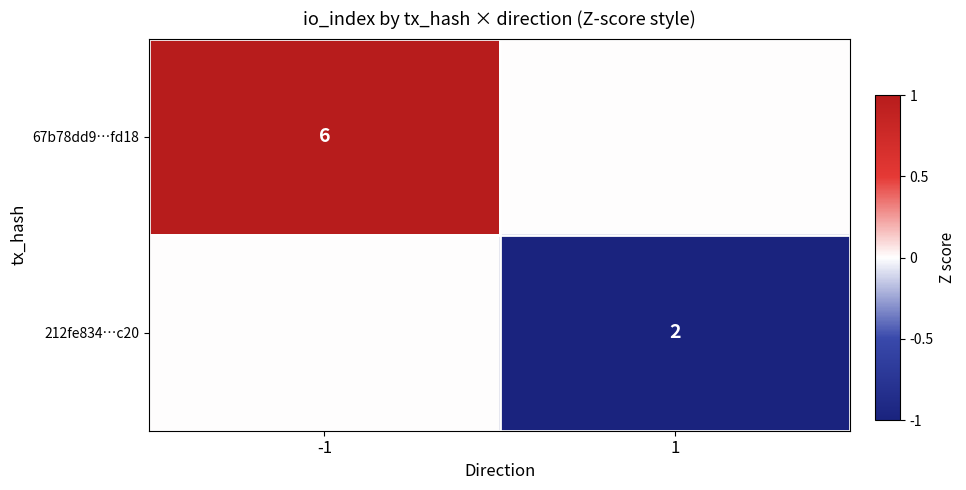

The 212fe834…c20 series shows 2 at 1. True or false?

True